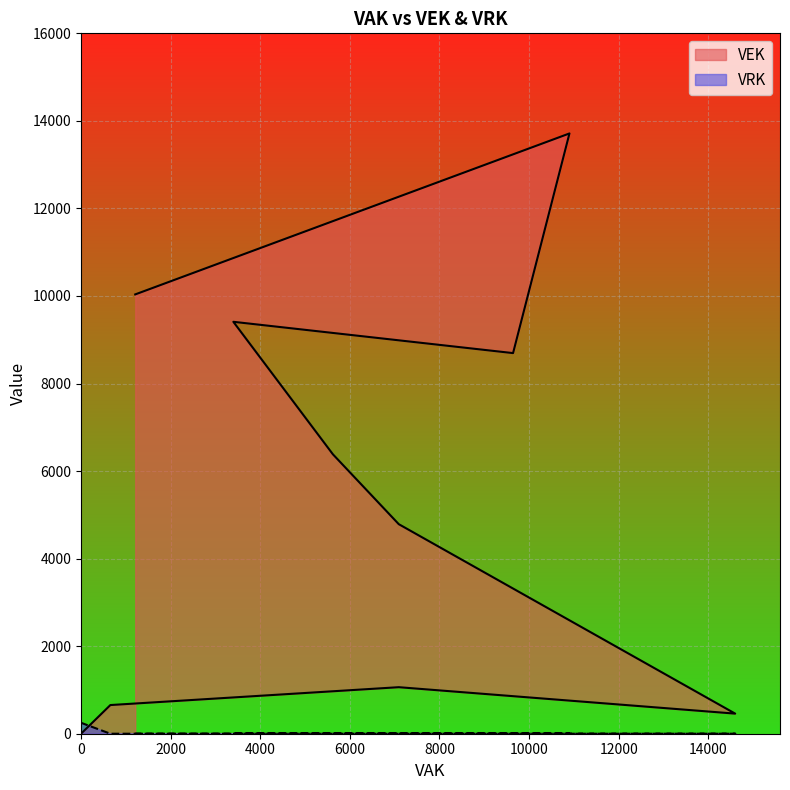

How many distinct data groups are displayed?

2